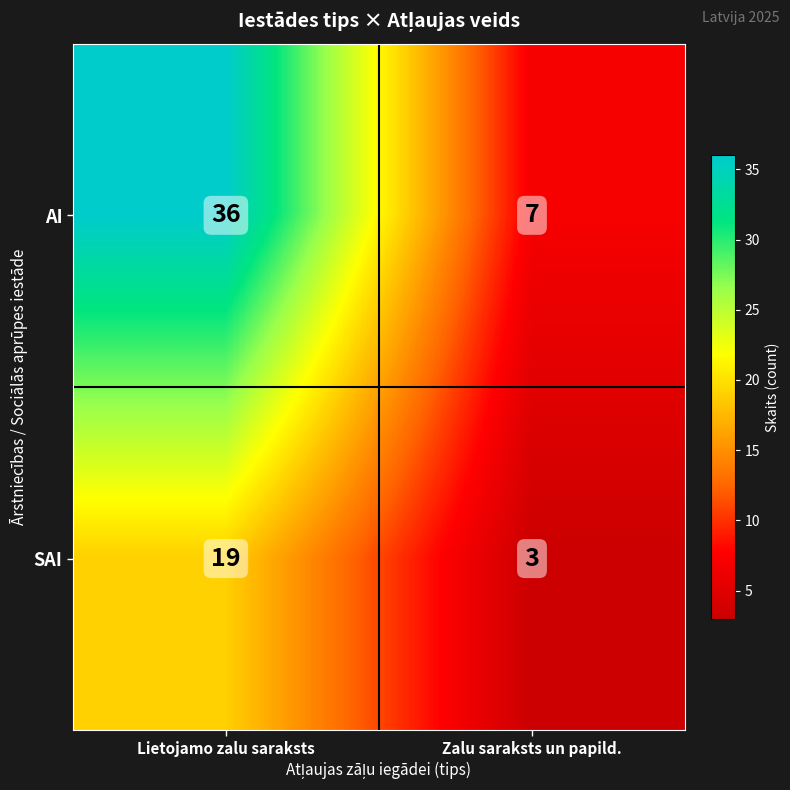

Which category has the highest value across all series?

Lietojamo zalu saraksts